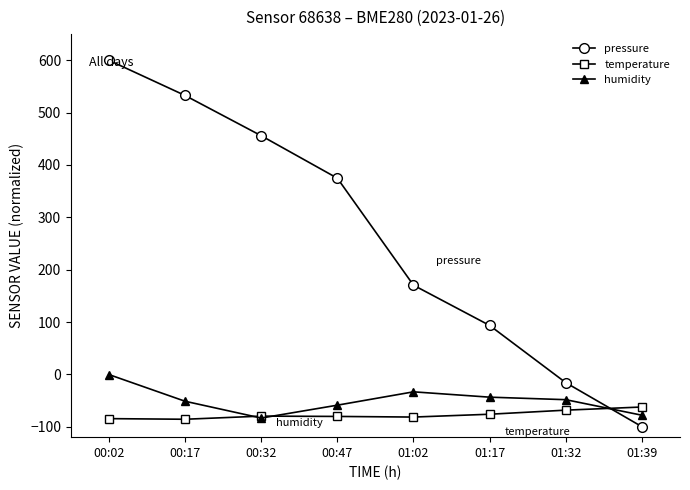

Is the value of humidity at 00:02 greater than the value of temperature at 00:17?

Yes